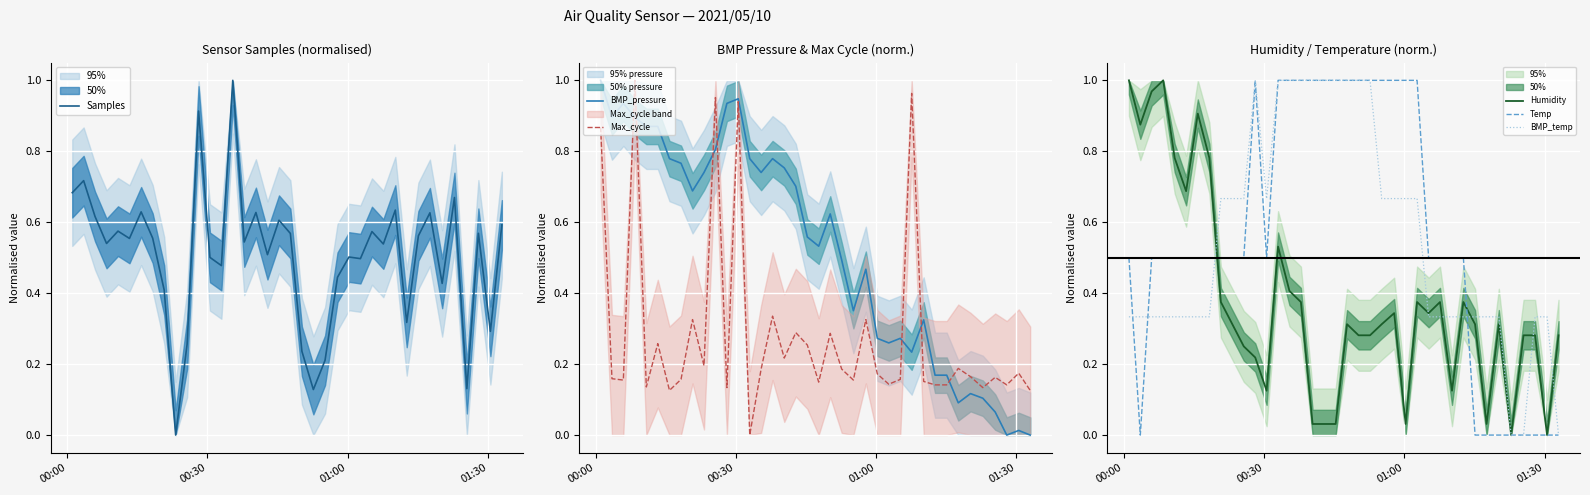

At how many categories does at least one series exceed 0?

38